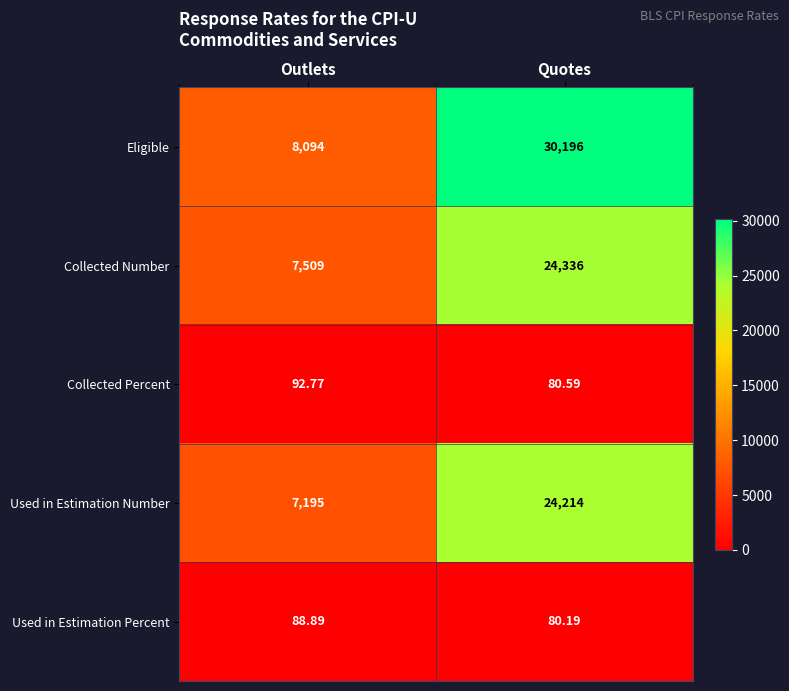

At which category is the sum across all series the highest?

Quotes